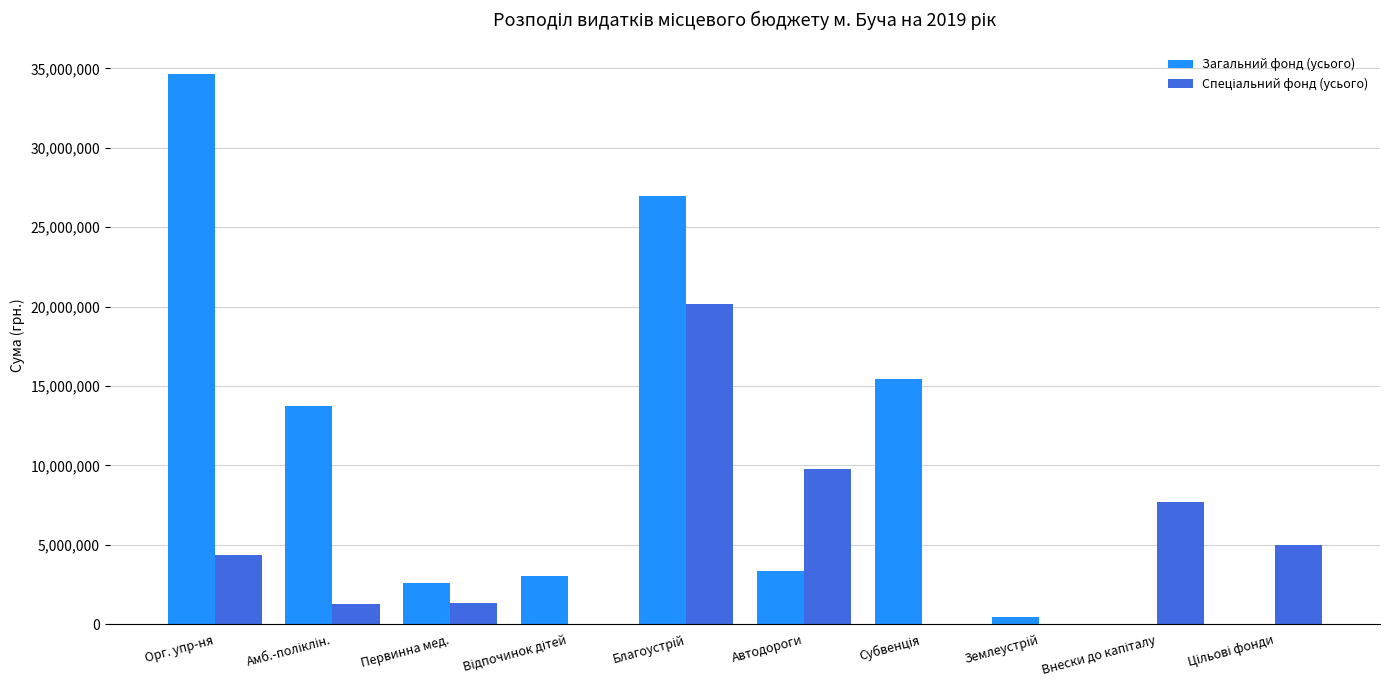

Which series has the largest total across all categories?

Загальний фонд (усього)